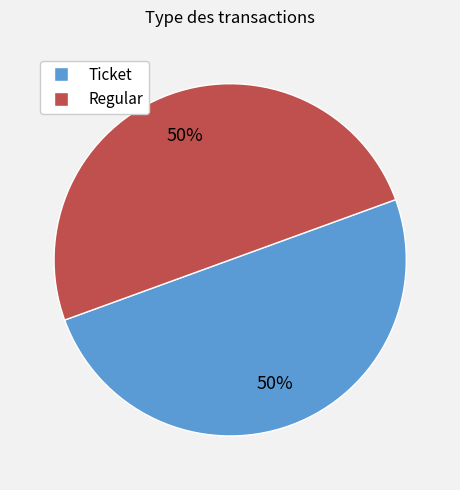

Approximately how many times larger is the value at Regular compared to Ticket?

1.0